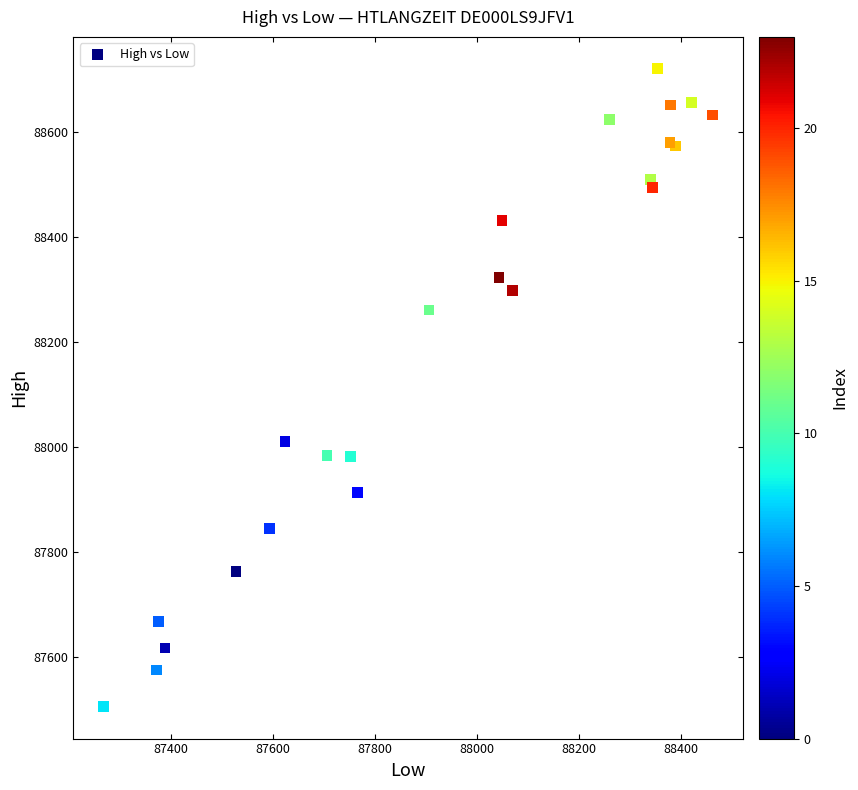

What Y value in the scatter plot is closest to 88113?

88010